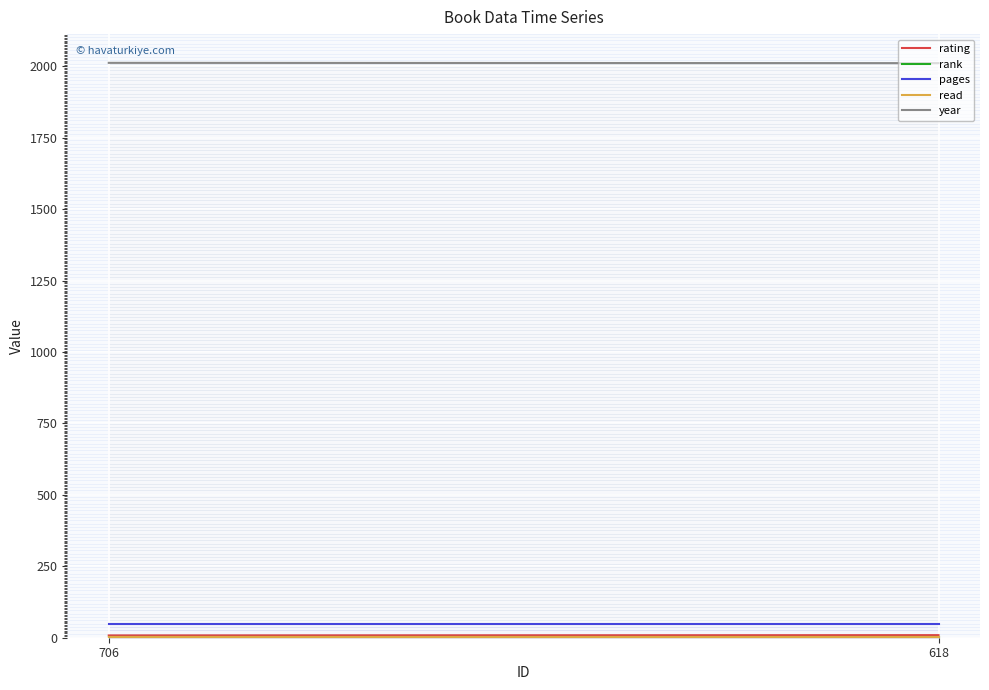

List the labels in order of rank value, smallest first.

706, 618